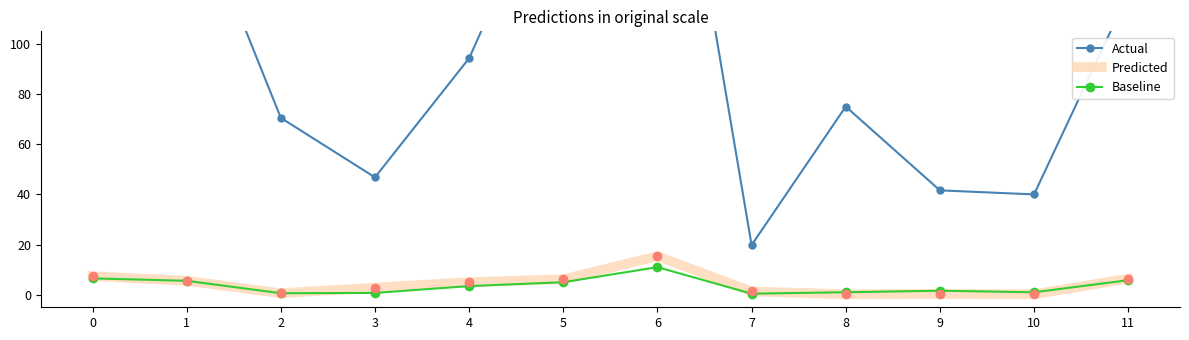

True or false: Baseline and Predicted intersect in this chart.

True